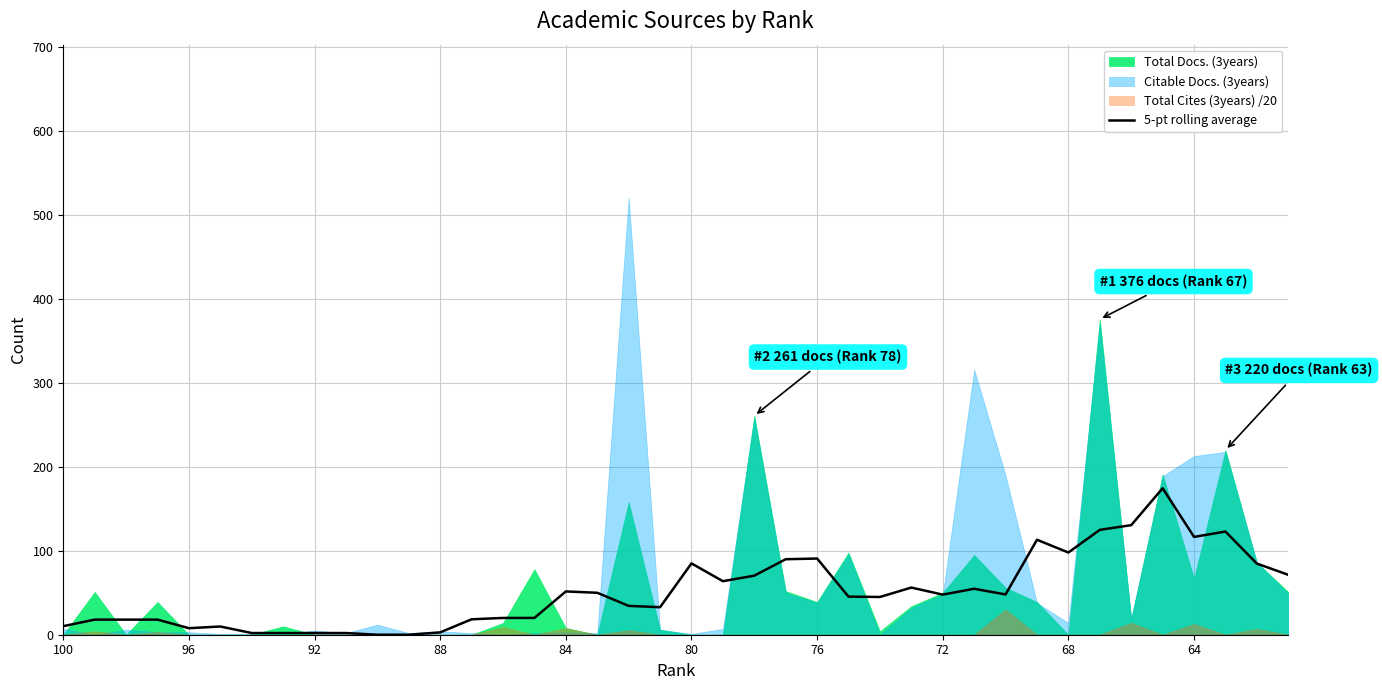

What is the highest value of the 5-pt rolling average series?

174.6